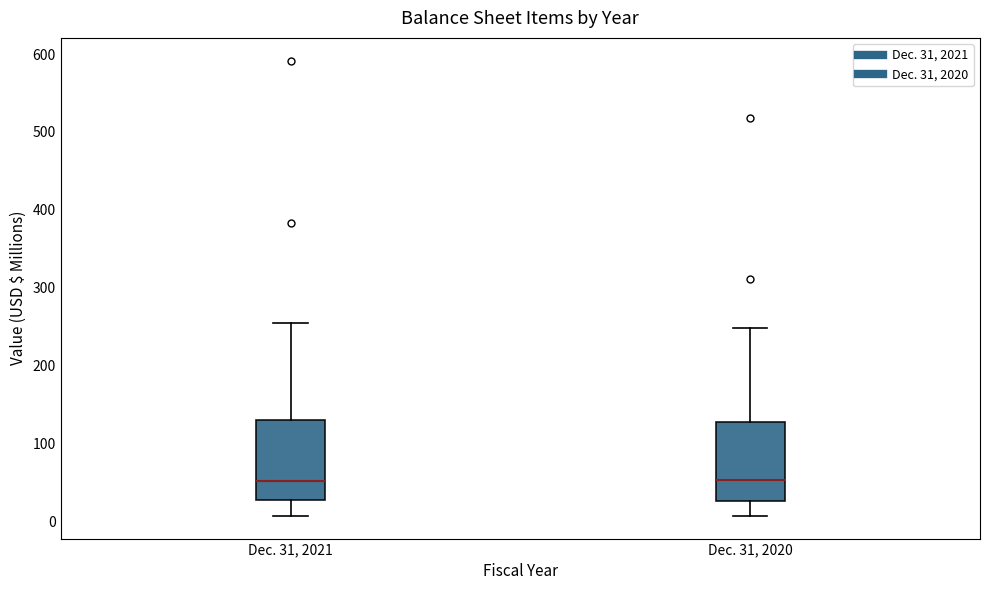

Reading left to right, transcribe this box plot: for each box, give where its median line is, the range the box spans, and where its two whiskers end, as read against the y-axis. The values are not printed on the chart, so give them approximately, as read against the axis.

Dec. 31, 2021: median 50, box 30 to 130, whiskers 10 to 260
Dec. 31, 2020: median 50, box 30 to 130, whiskers 10 to 250